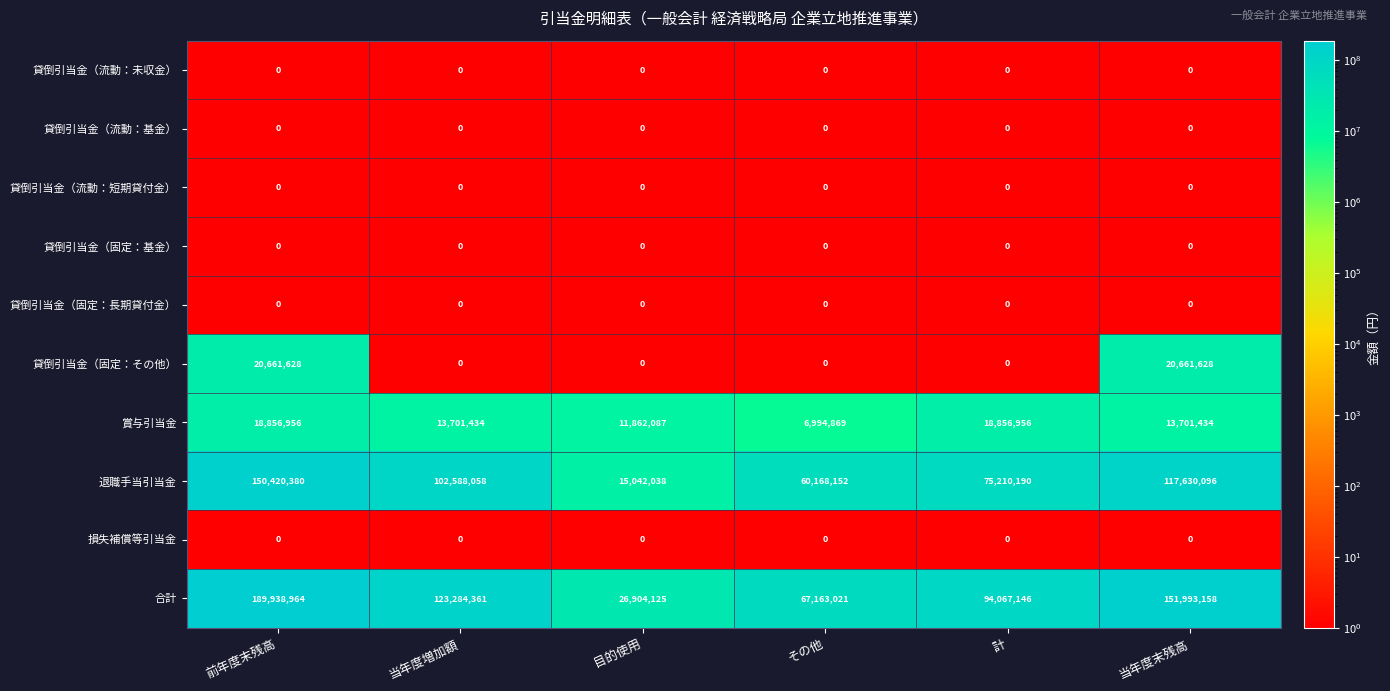

Is it true that 退職手当引当金 equals 100587527 at その他?

False